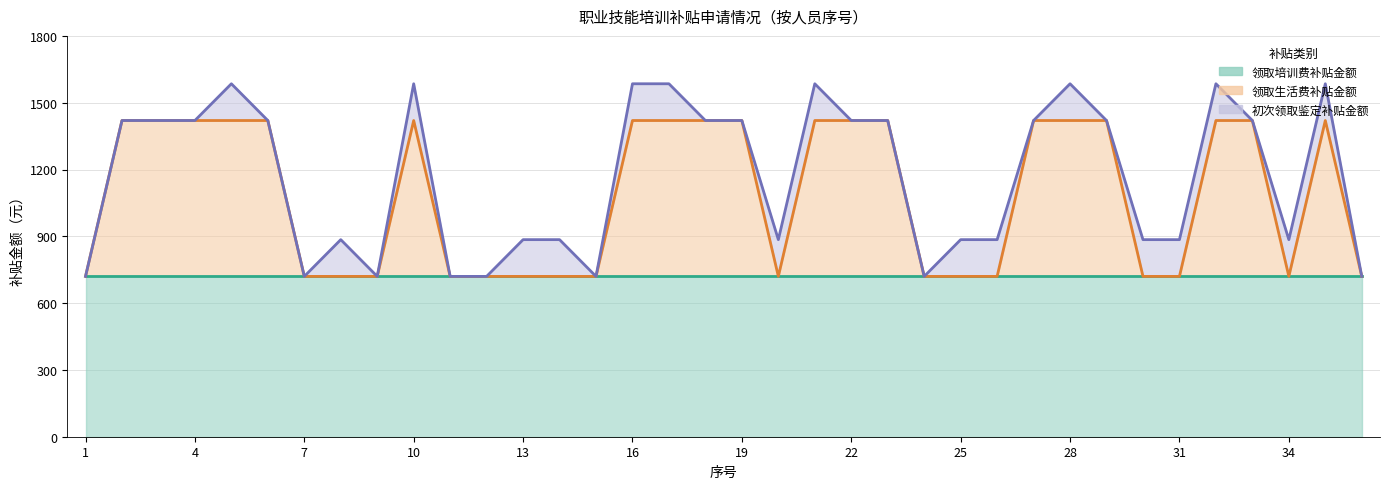

Does the chart have visible grid lines?

Yes